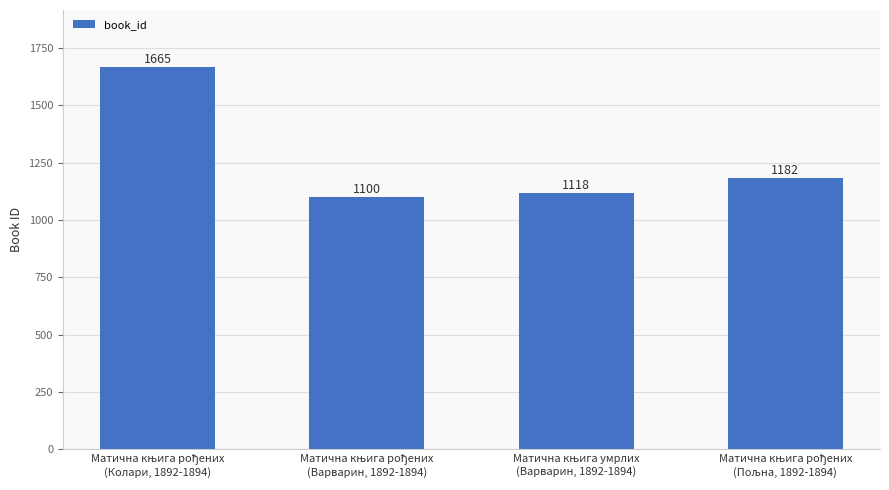

What is the maximum value shown in the chart?

1665